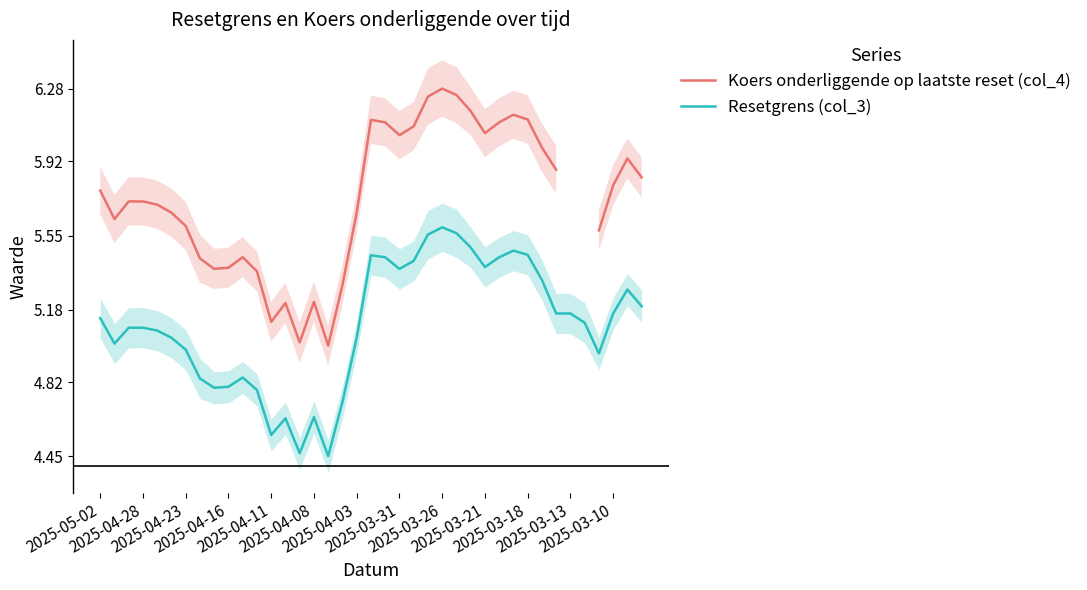

Is this an area chart (filled region under the line)?

No